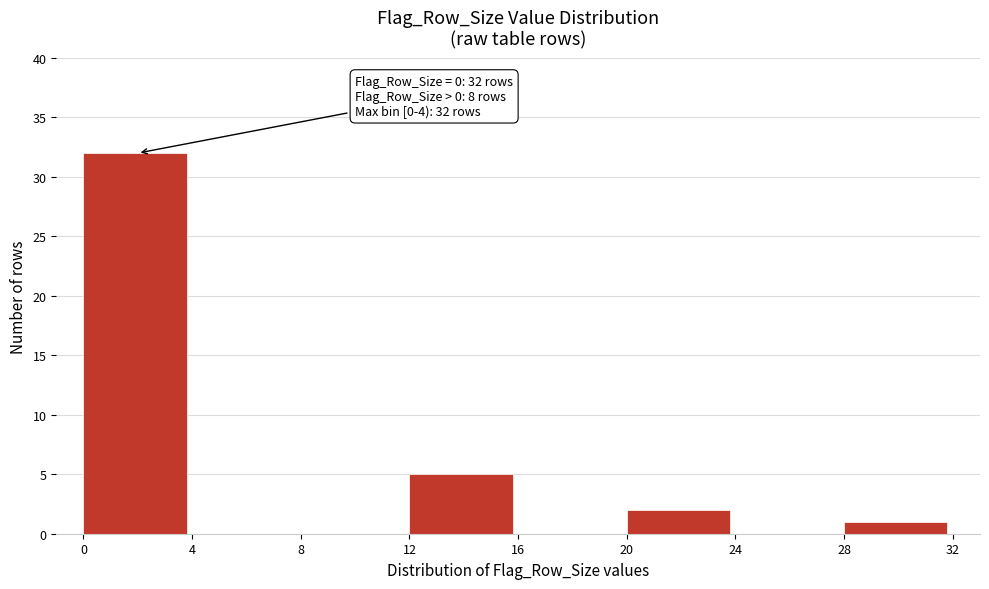

Which range on the x-axis has the tallest bar?

0 to 4